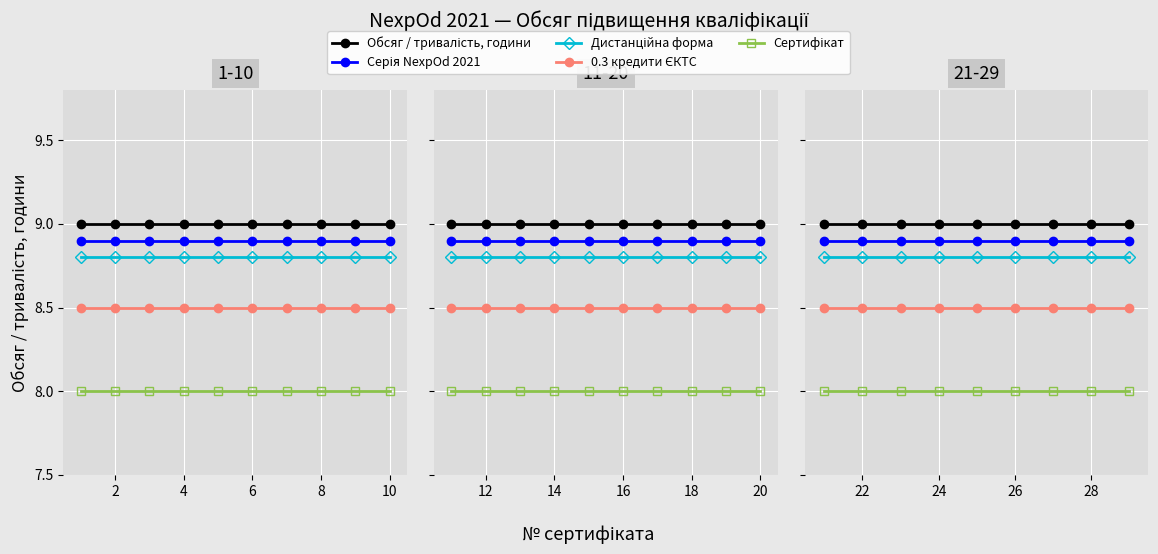

What is the spread (max minus min) of values at 8?

1.0